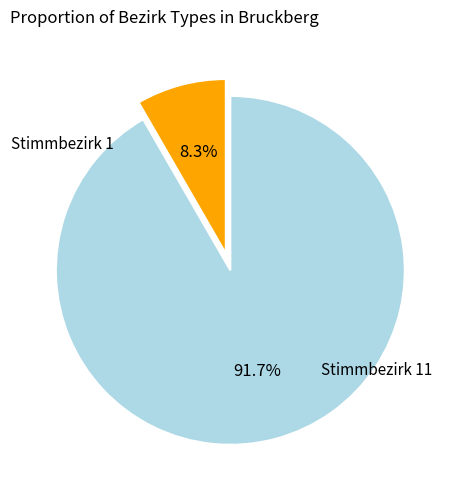

Is there any slice that represents more than half of the pie?

Yes